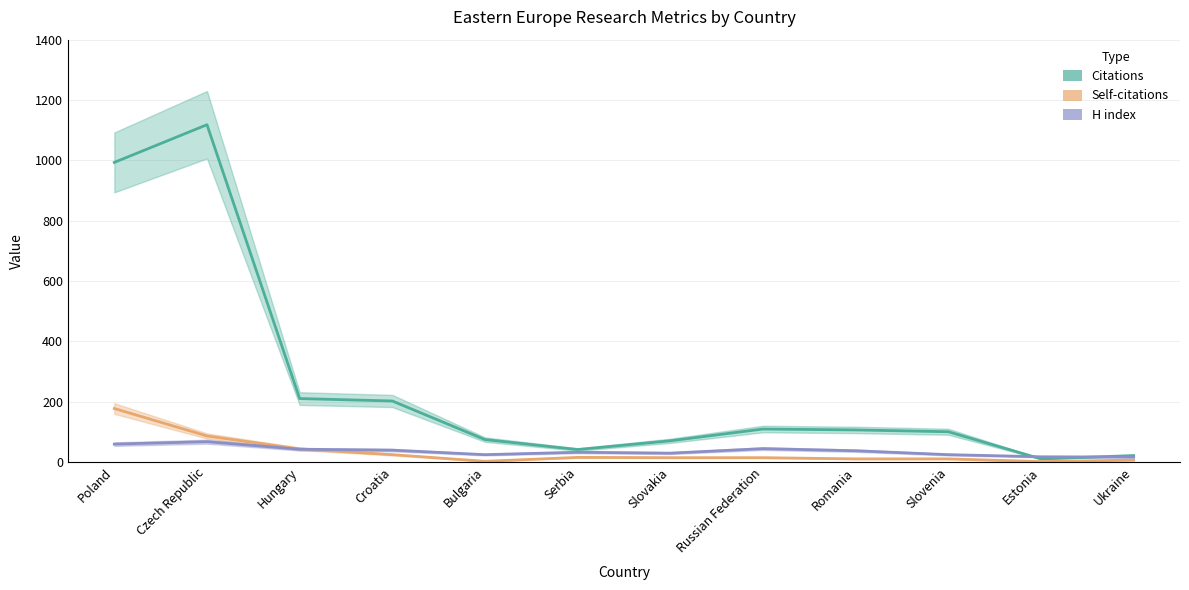

In H index, how many points are lower than both neighbors (excluding endpoints)?

2